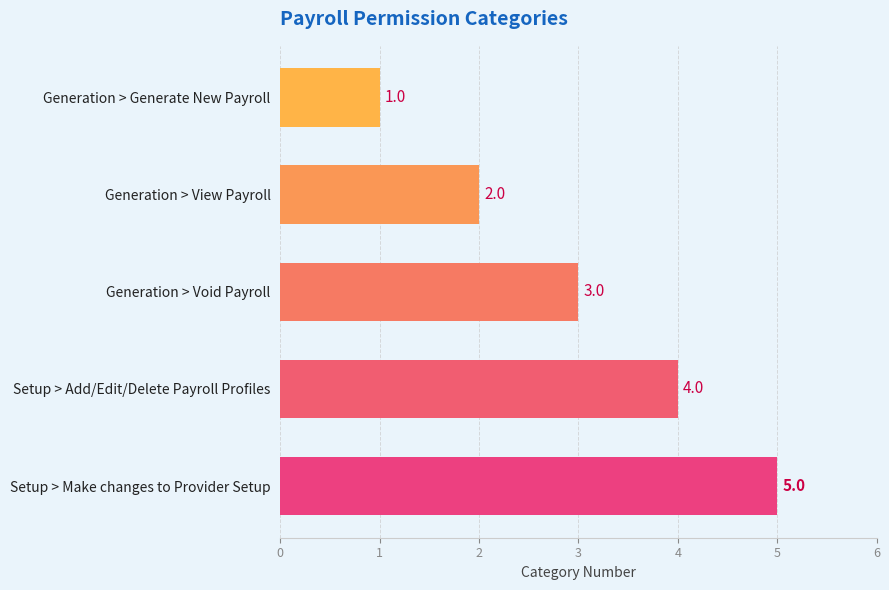

Rank the categories by value from highest to lowest.

Setup > Make changes to Provider Setup, Setup > Add/Edit/Delete Payroll Profiles, Generation > Void Payroll, Generation > View Payroll, Generation > Generate New Payroll